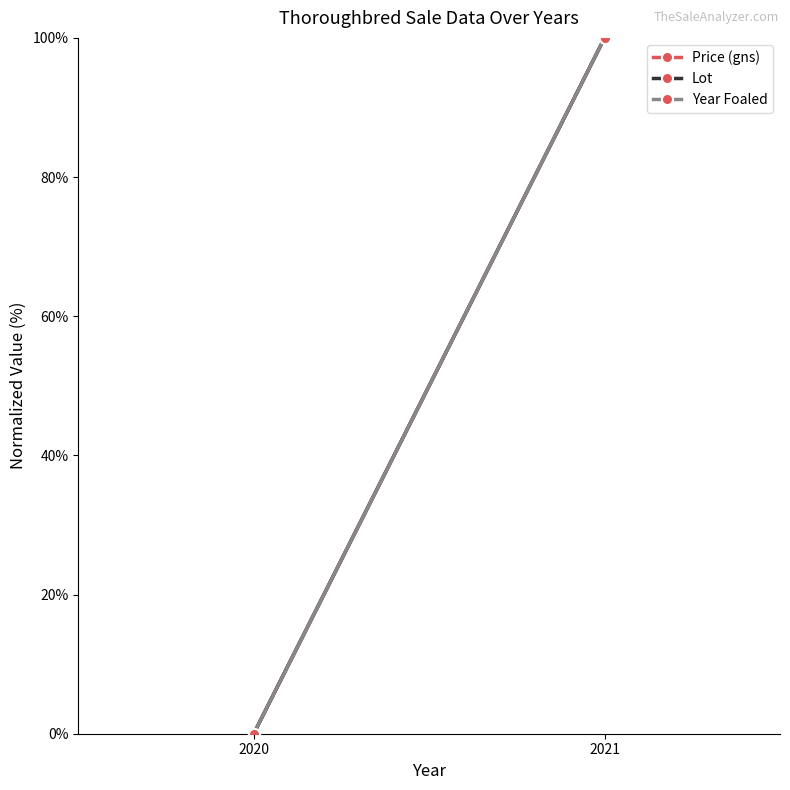

How many positive values does the Lot series have?

1